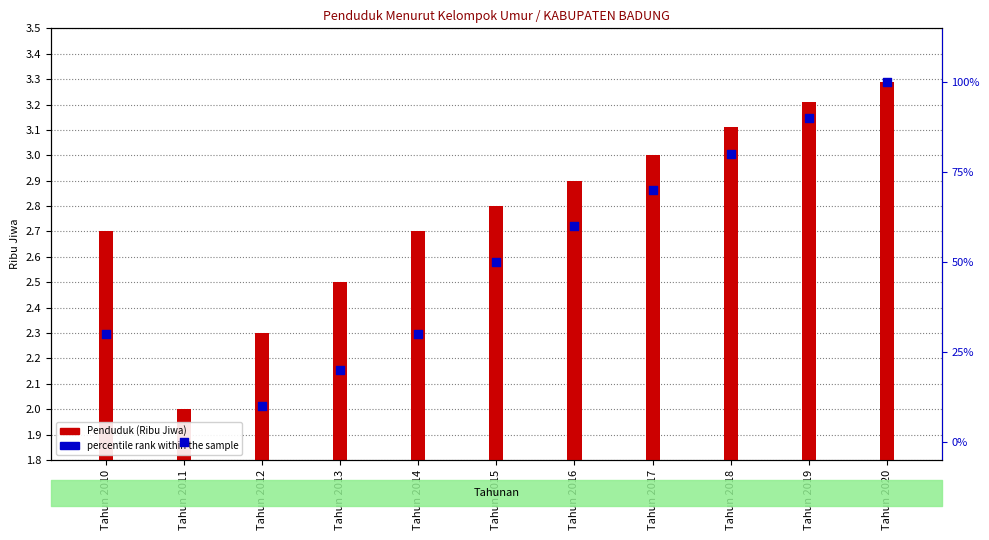

Which has a higher value, Tahun 2020 or Tahun 2011?

Tahun 2020